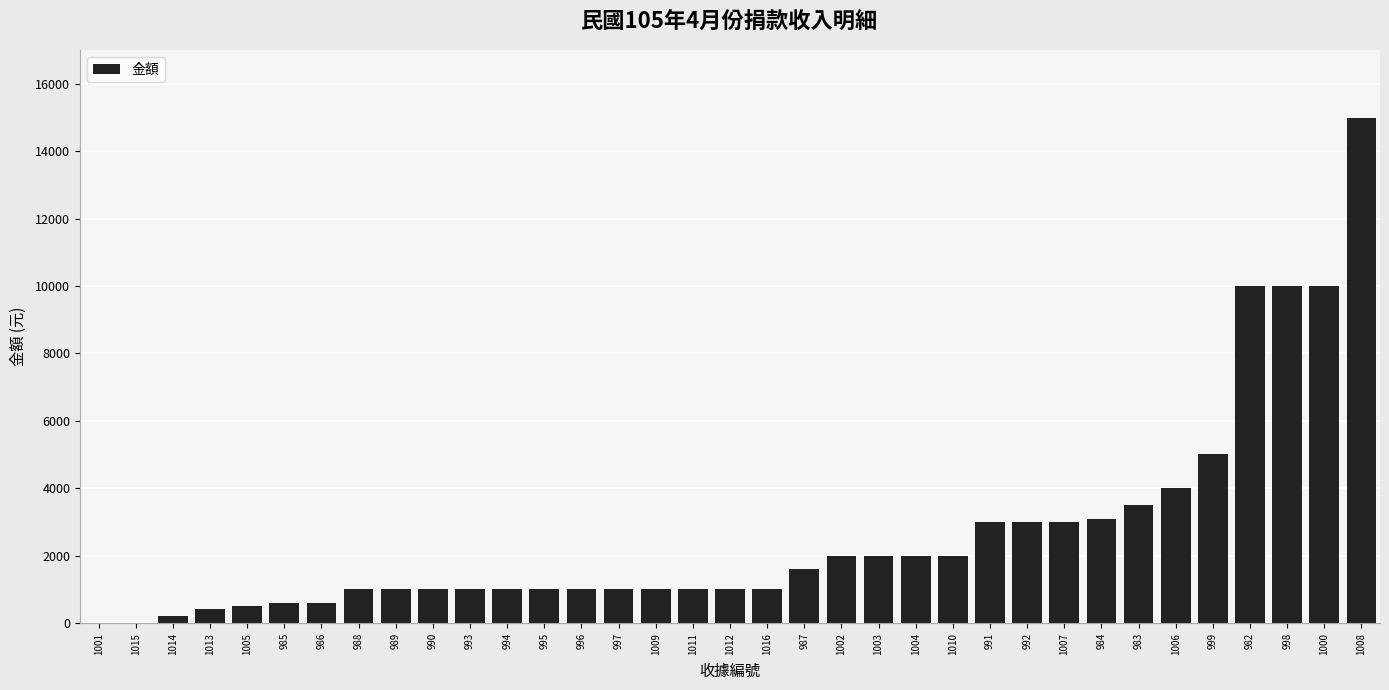

Are the bars horizontal?

No